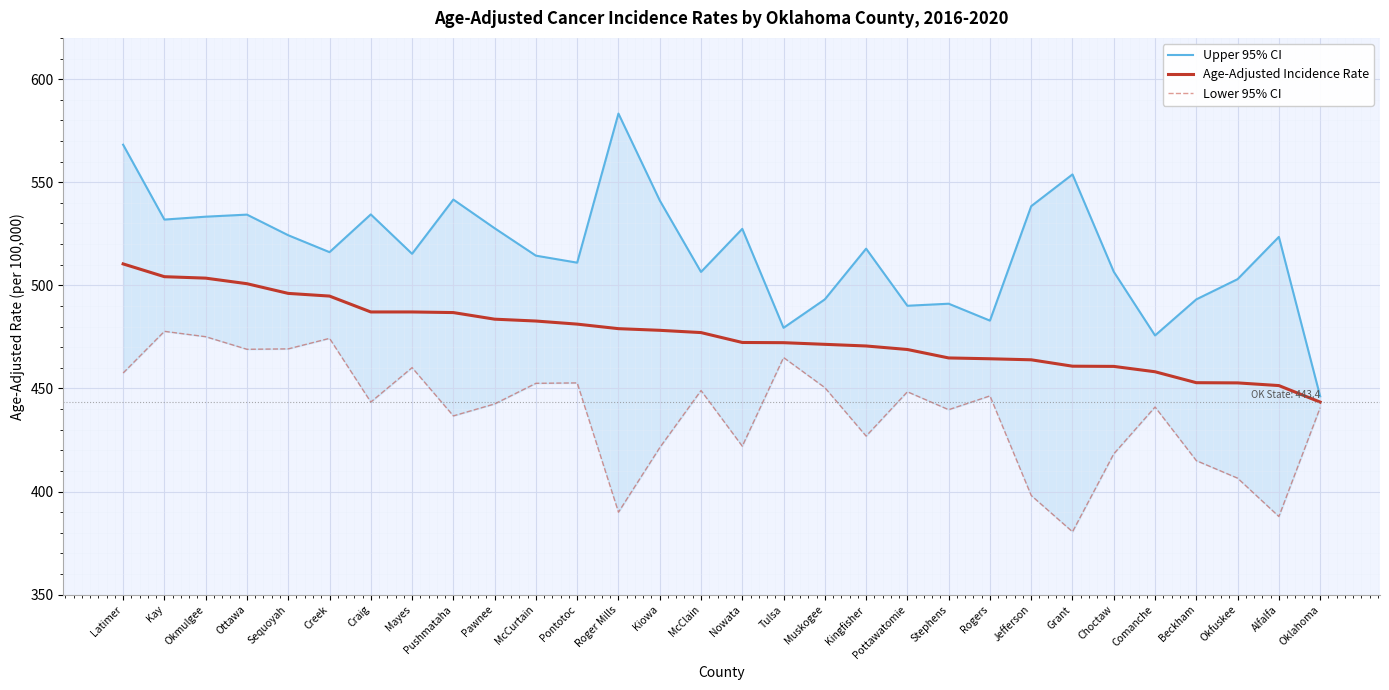

Which series changed the most between Ottawa and Oklahoma?

Upper 95% CI